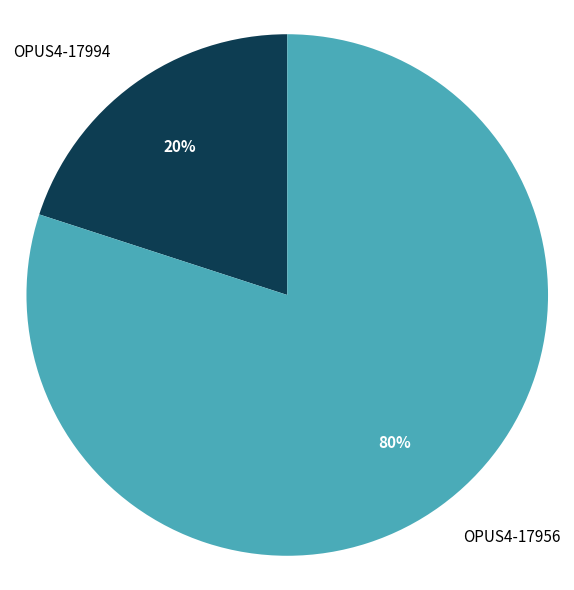

Which category has the biggest portion of the pie?

OPUS4-17956